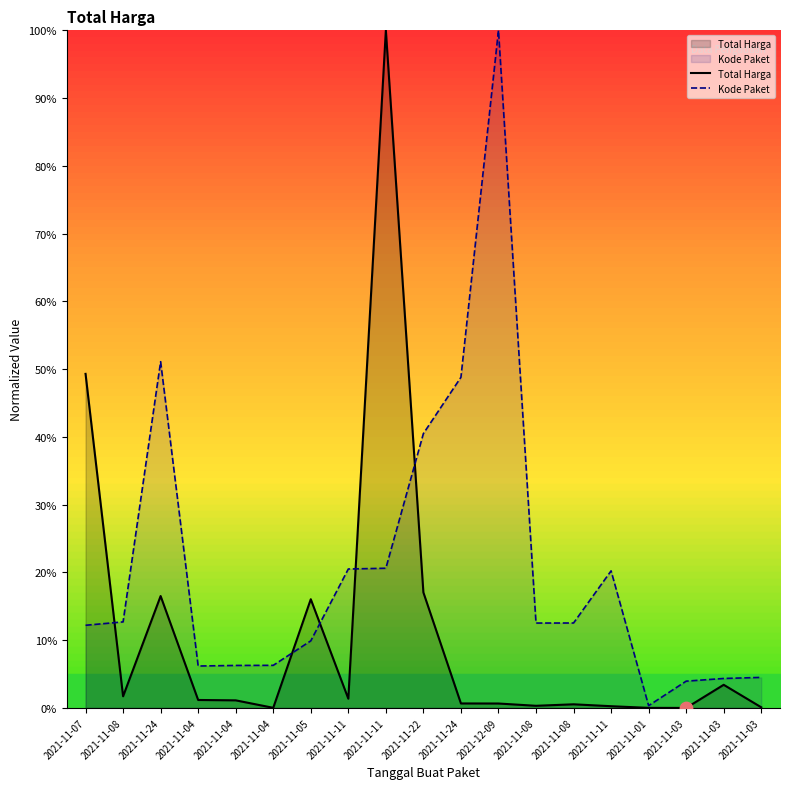

At how many categories does at least one series exceed 12?

12